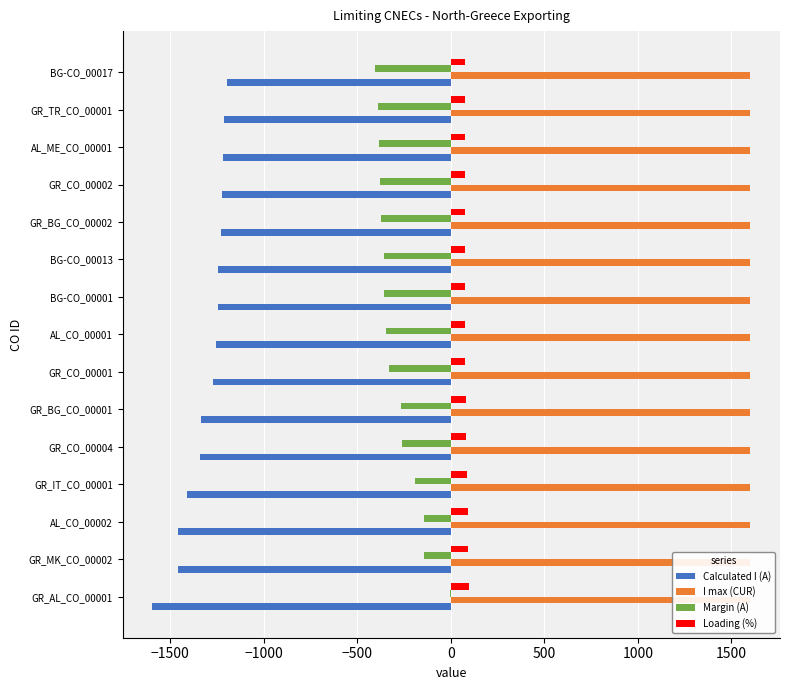

Read the Loading (%) value at GR_BG_CO_00002.

77.0